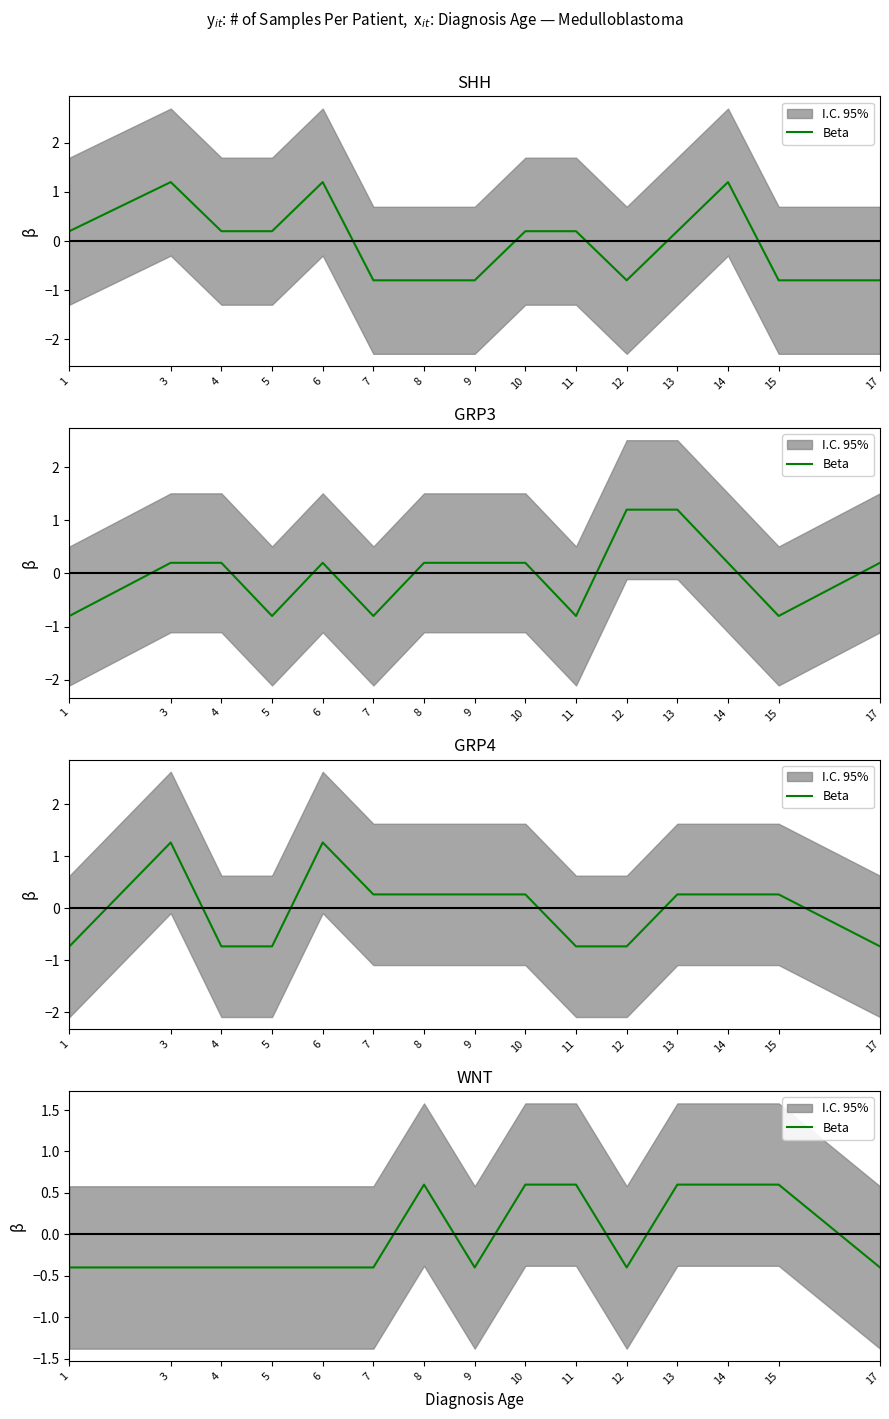

Is this an area chart (filled region under the line)?

No